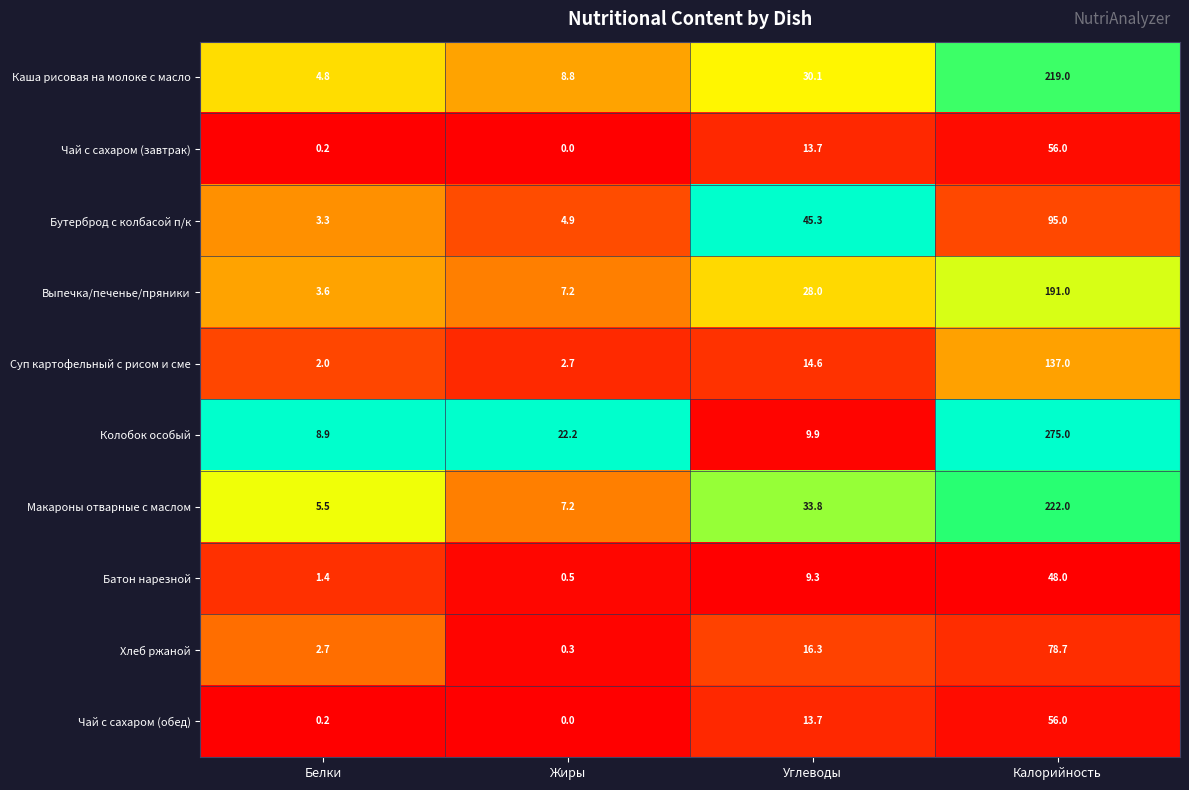

The Хлеб ржаной series shows 8.2 at Углеводы. True or false?

False